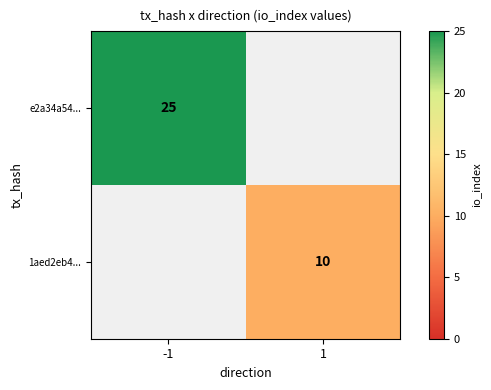

True or false: 1aed2eb4... has a value of 10 at 1.

True